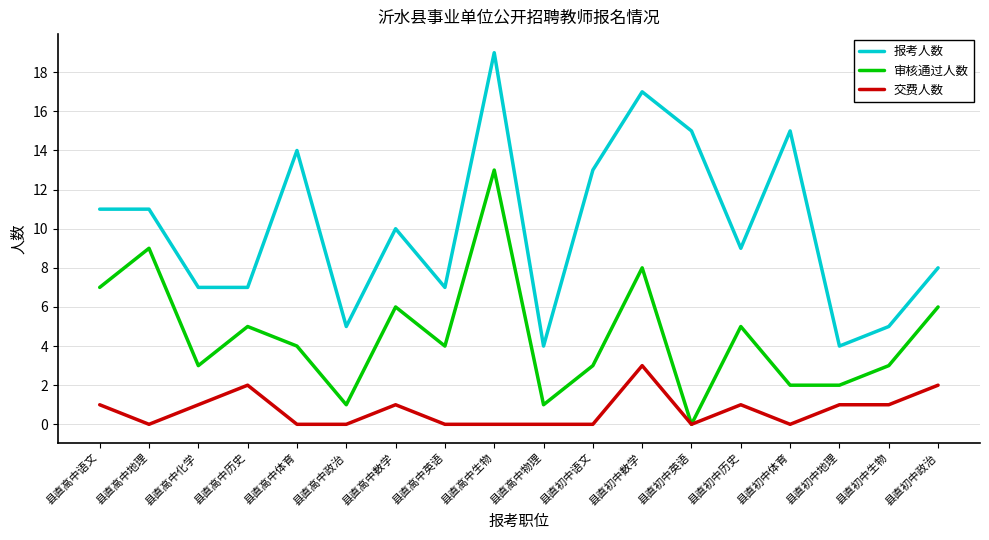

True or false: 交费人数 has more than 2 points higher than both neighbors.

True